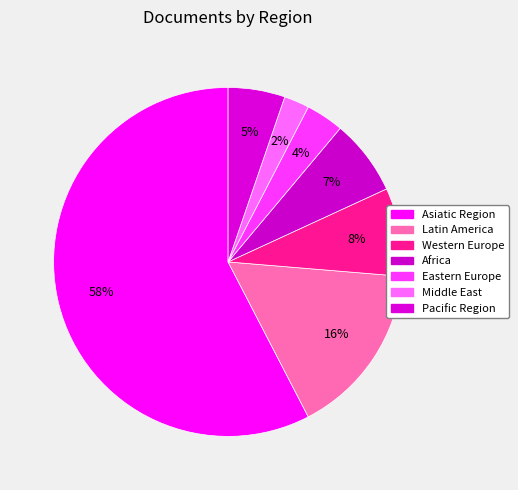

How many slices are in this pie chart?

7